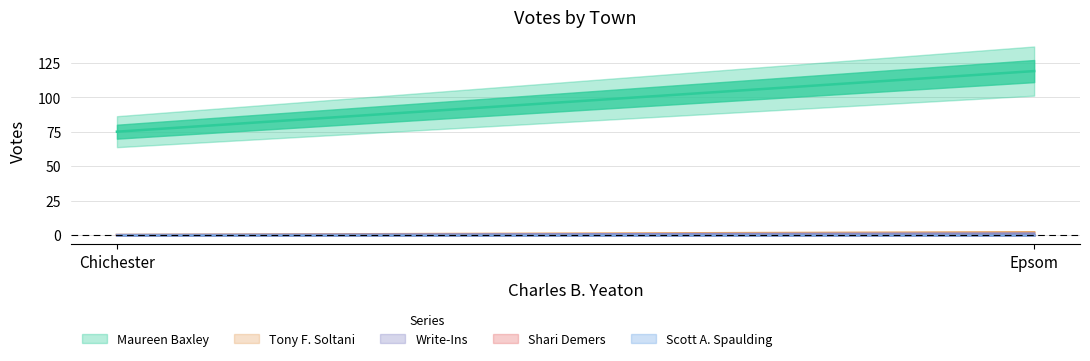

Reading right to left, extract all data points from this chart.

Maureen Baxley: Epsom=119	Chichester=75
Tony F. Soltani: Epsom=2	Chichester=0
Write-Ins: Epsom=1	Chichester=0
Shari Demers: Epsom=0	Chichester=0
Scott A. Spaulding: Epsom=0	Chichester=0